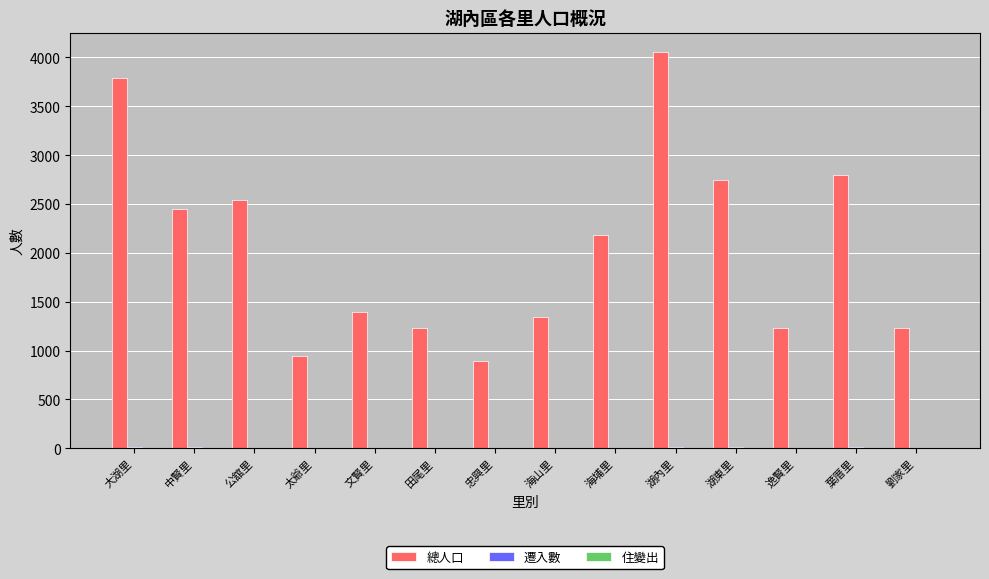

Is it true that 總人口 equals 944 at 太爺里?

True